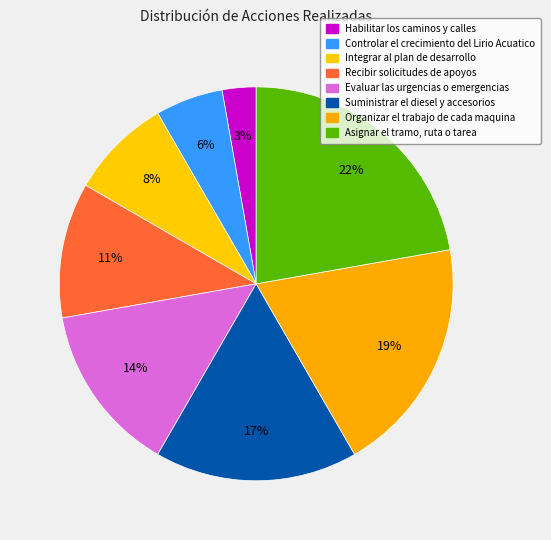

Which category has the smallest portion of the pie?

Habilitar los caminos y calles